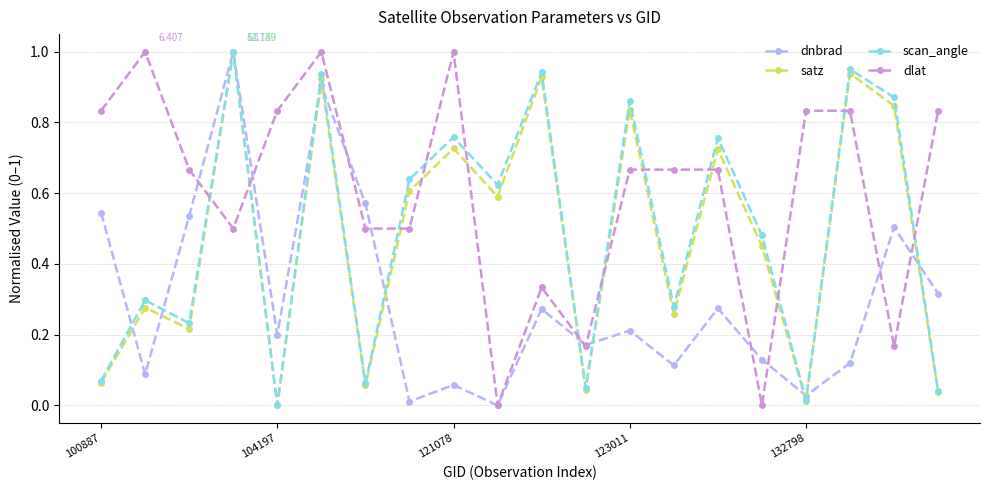

True or false: satz has more than 2 points higher than both neighbors.

True